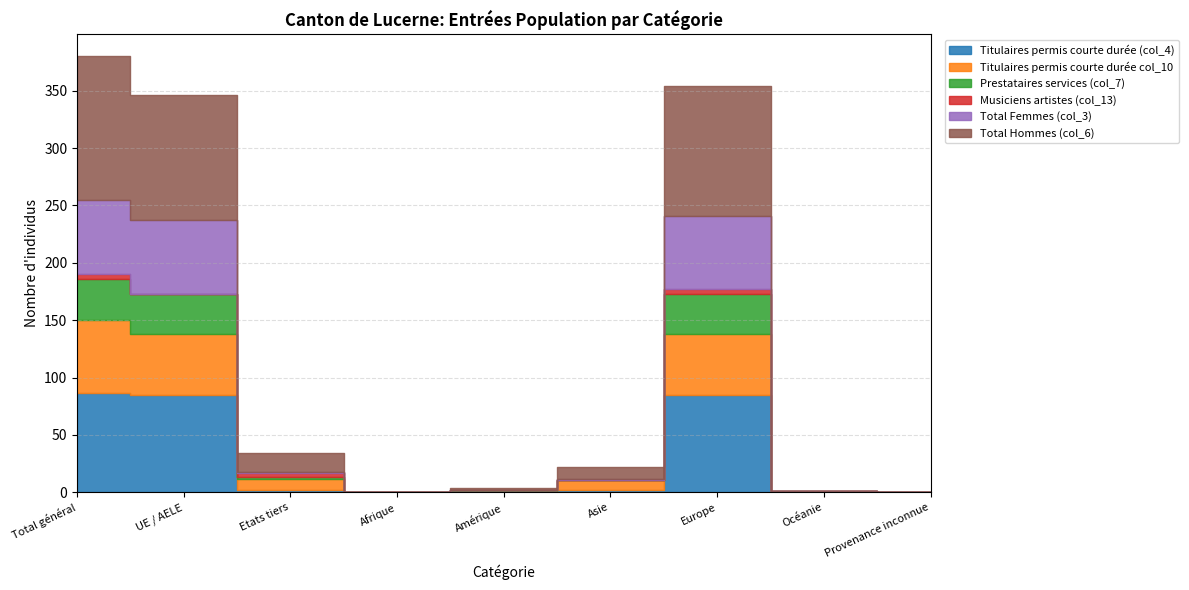

What is the difference between the Titulaires permis courte durée (col_4) values at Asie and Amérique?

2